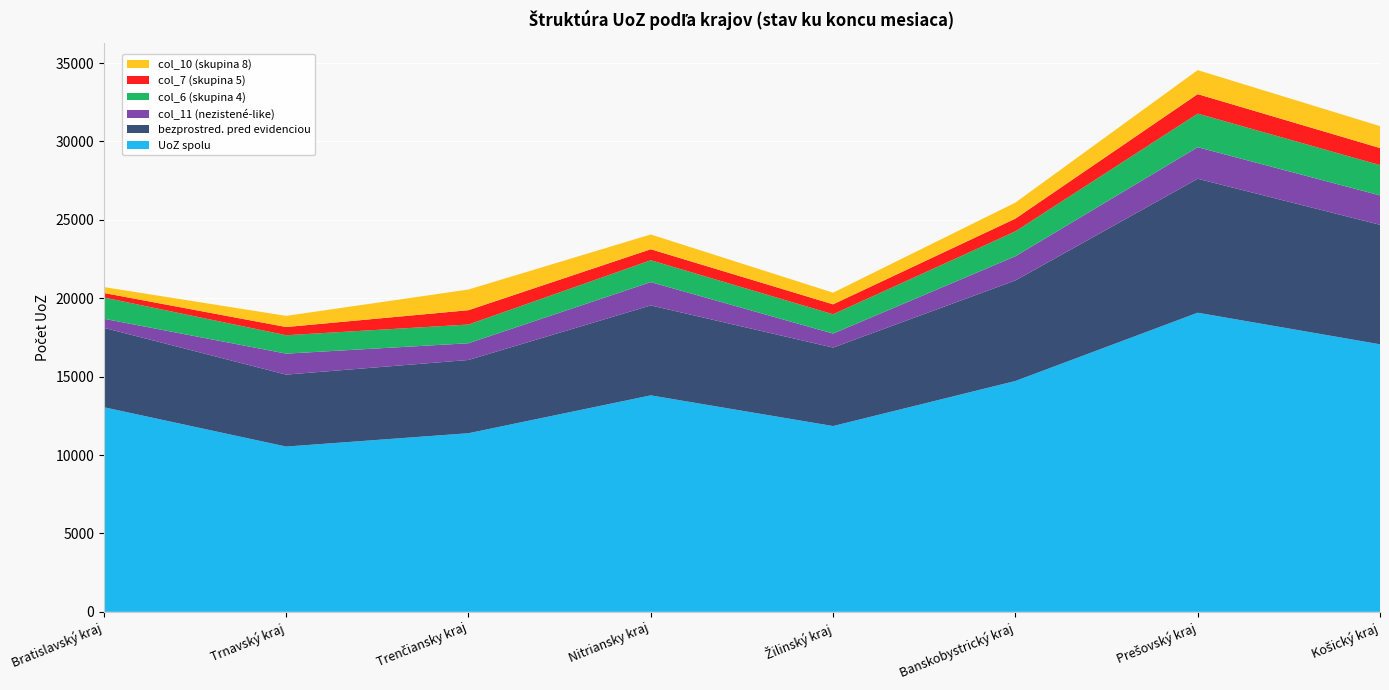

Reading left to right, extract all data points from this chart.

UoZ spolu: 13049	10540	11391	13805	11848	14722	19076	17062
bezprostred. pred evidenciou: 5066	4589	4672	5736	5006	6412	8543	7621
col_11 (nezistené-like): 577	1338	1066	1487	892	1543	2012	1876
col_6 (skupina 4): 1357	1174	1194	1395	1231	1587	2143	1932
col_7 (skupina 5): 287	522	914	700	634	812	1243	1087
col_10 (skupina 8): 377	712	1318	944	743	1023	1532	1398